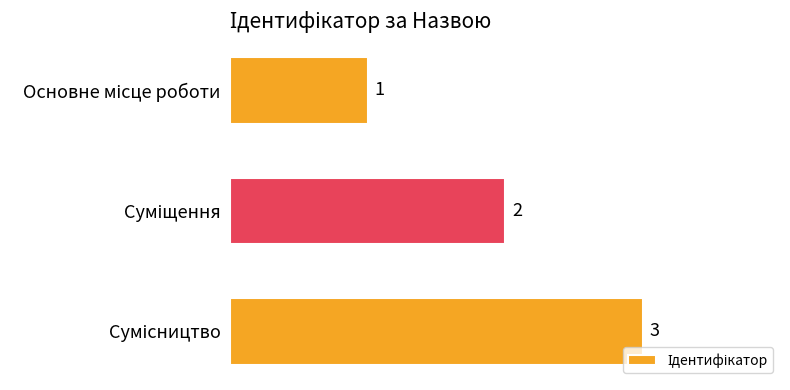

What is the greatest value displayed?

3